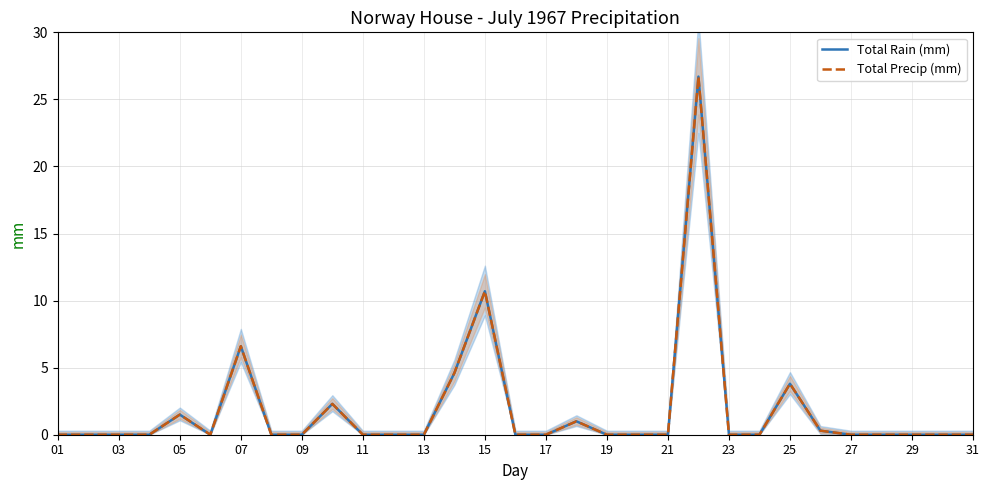

In Total Precip (mm), how many points are higher than both neighbors (excluding endpoints)?

7